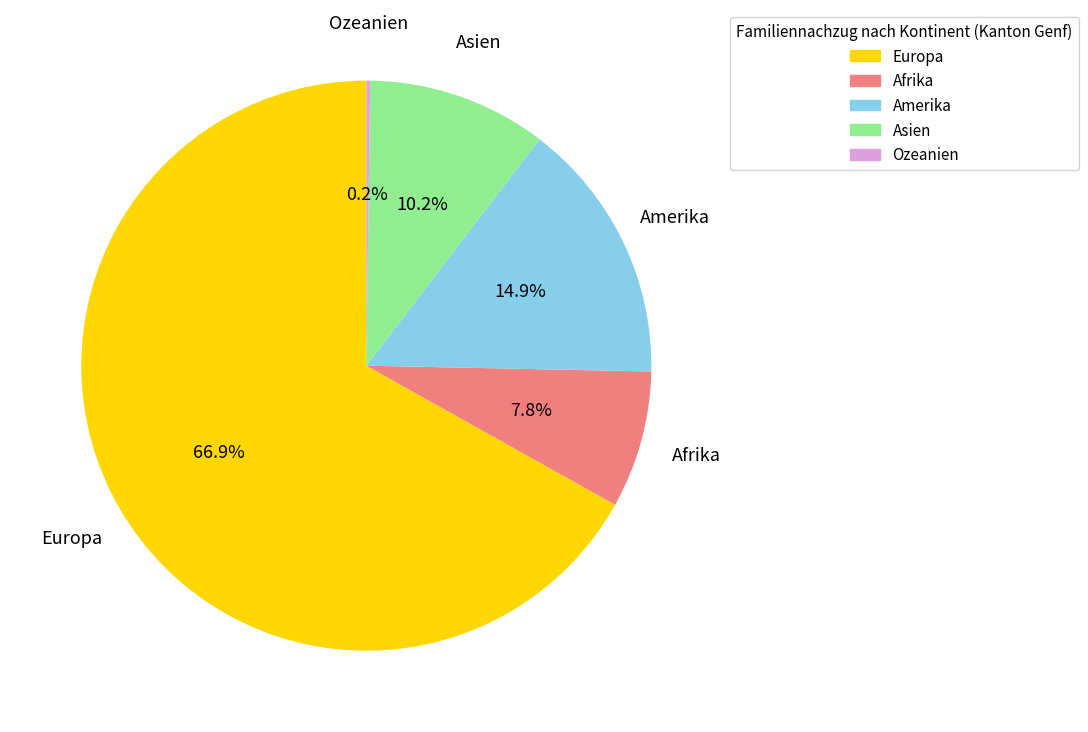

Which category accounts for the majority?

Europa